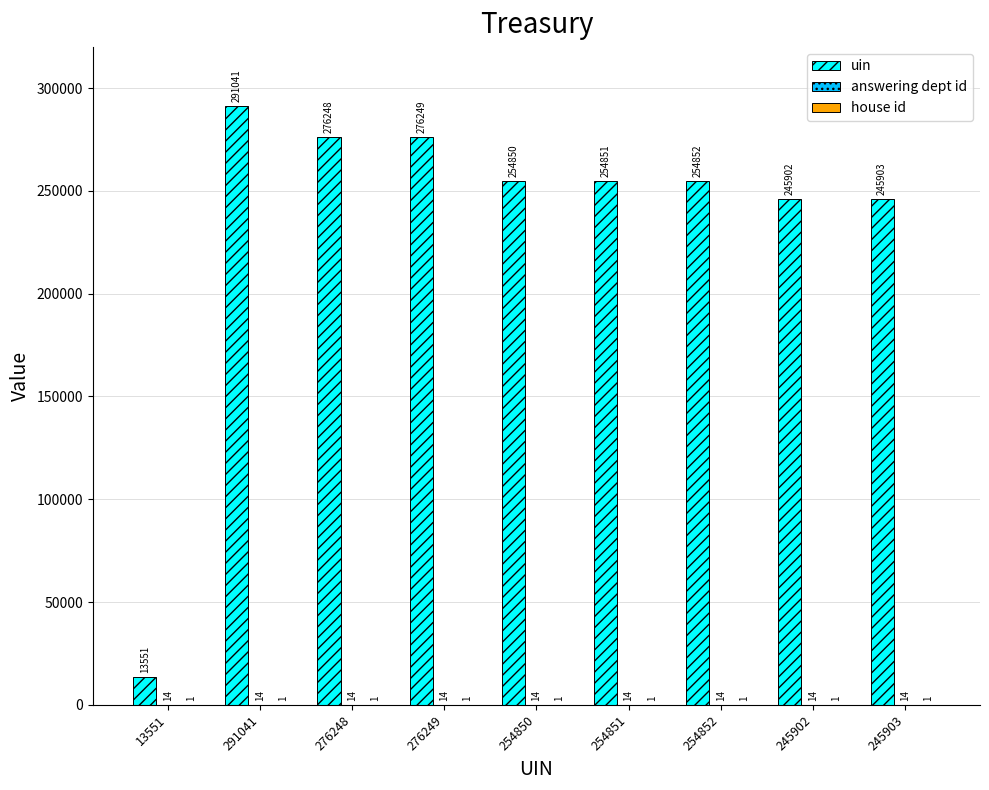

Does the chart contain stacked bars?

No